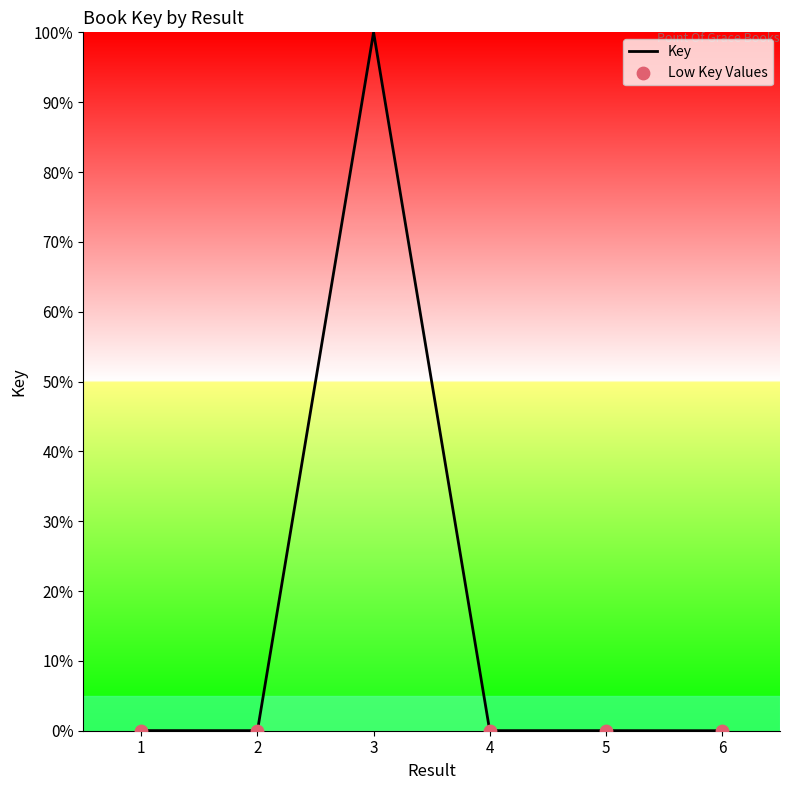

What is the greatest value displayed?

100.0